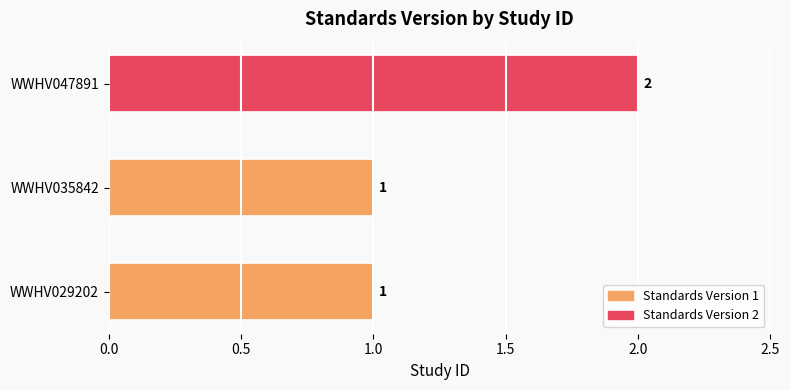

What is the difference between the maximum and minimum values?

1